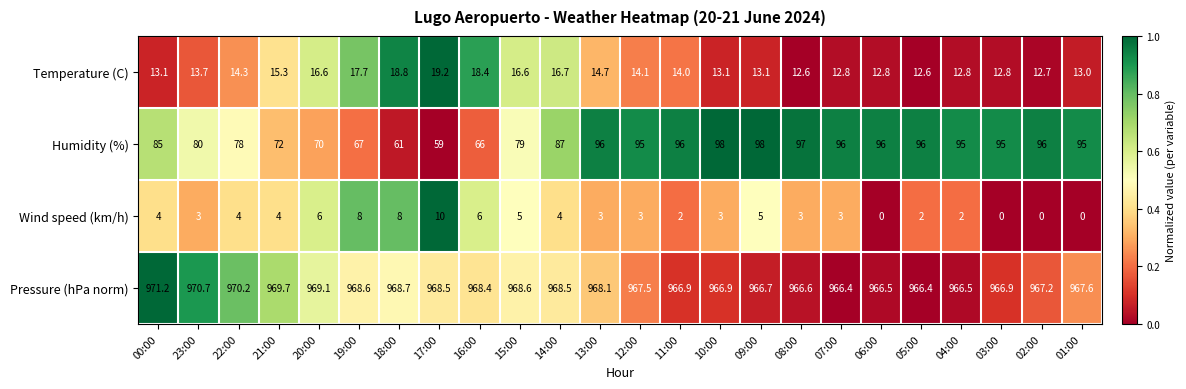

At which category is the sum across all series the highest?

09:00